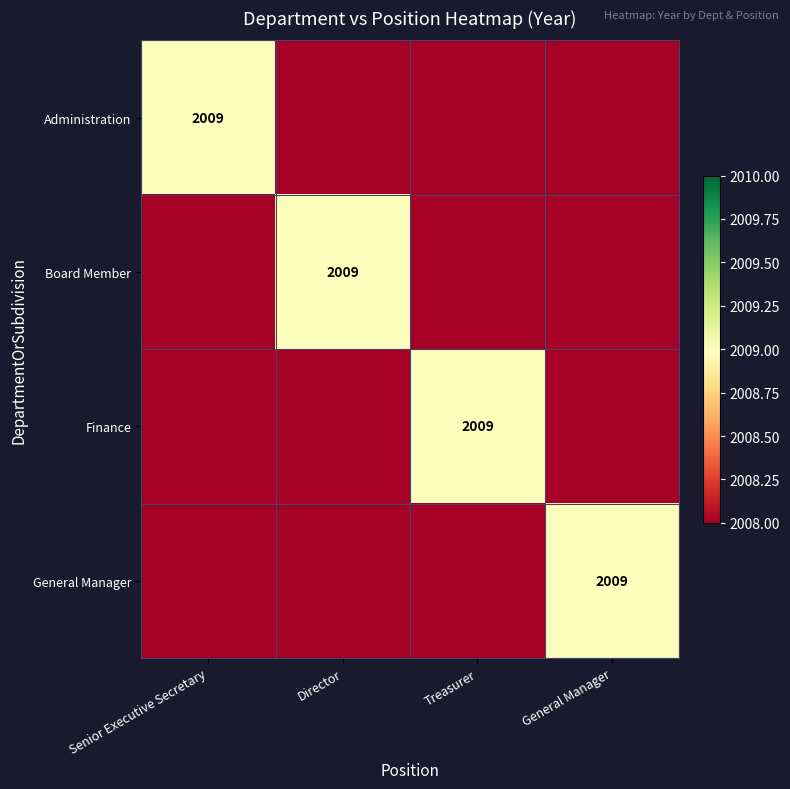

The Administration series shows 2009 at Senior Executive Secretary. True or false?

True